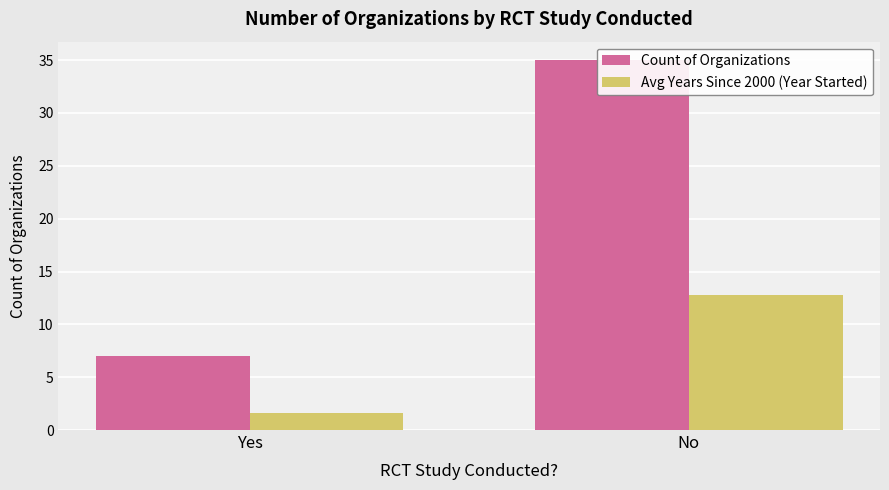

The Count of Organizations series shows 7.0 at Yes. True or false?

True